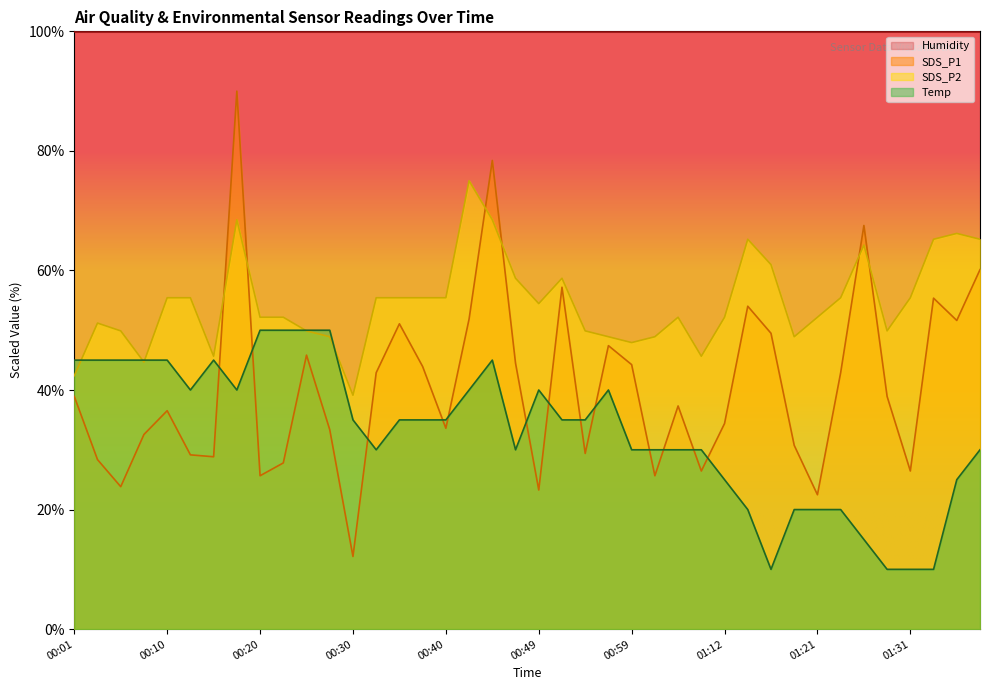

What is the label of the 18th point from the right?

00:54